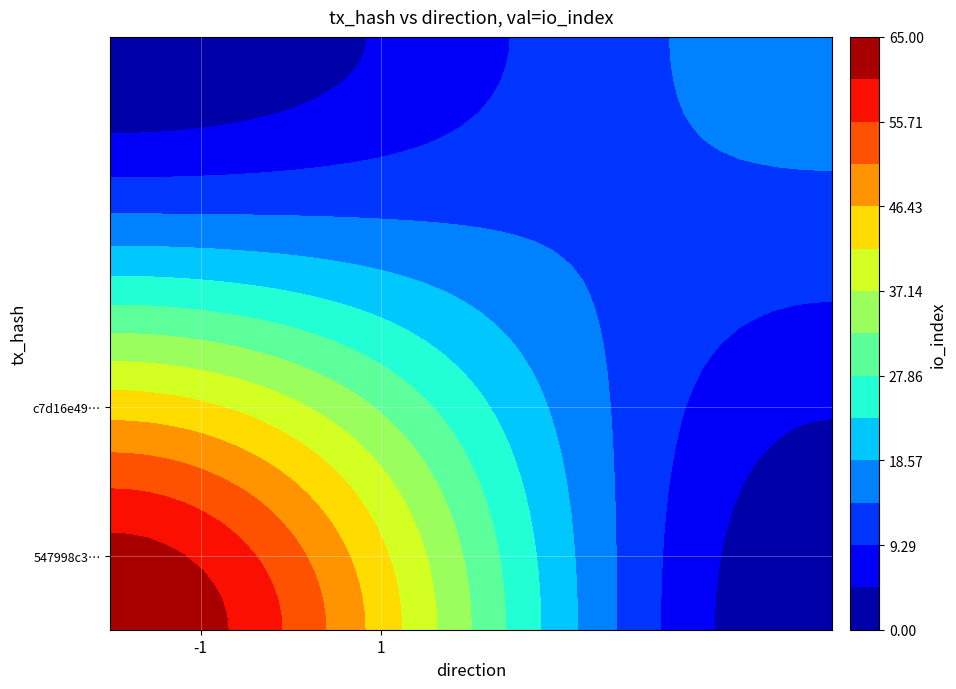

Count the number of categories in the chart.

40